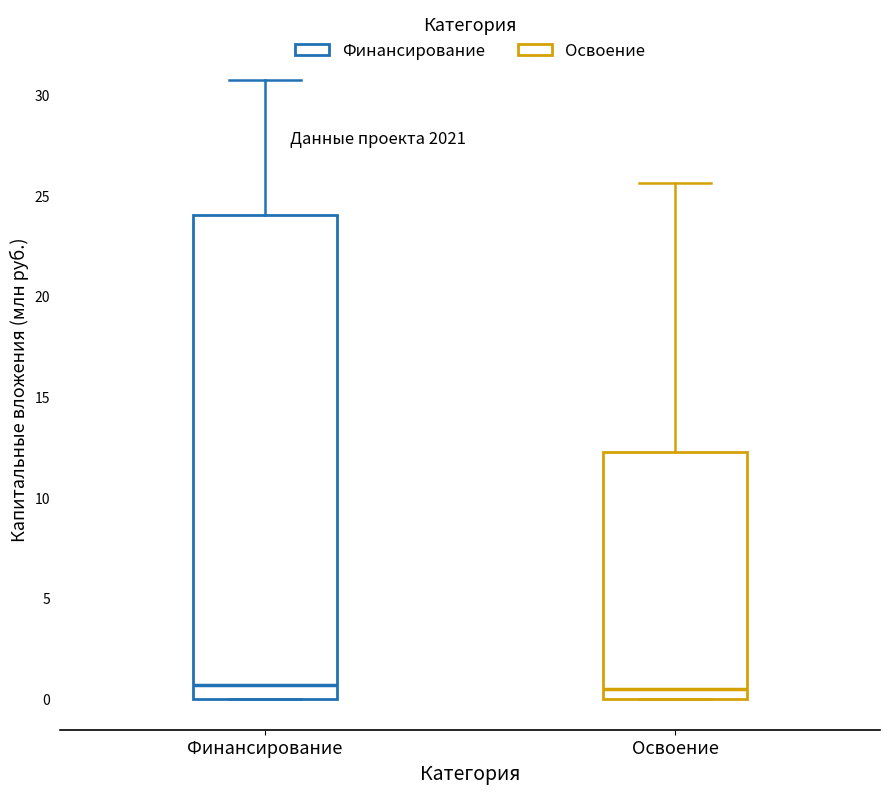

Where is the lower edge of the box for Финансирование on the y-axis? The values are not printed on the chart, so give them approximately, as read against the axis.

0.0